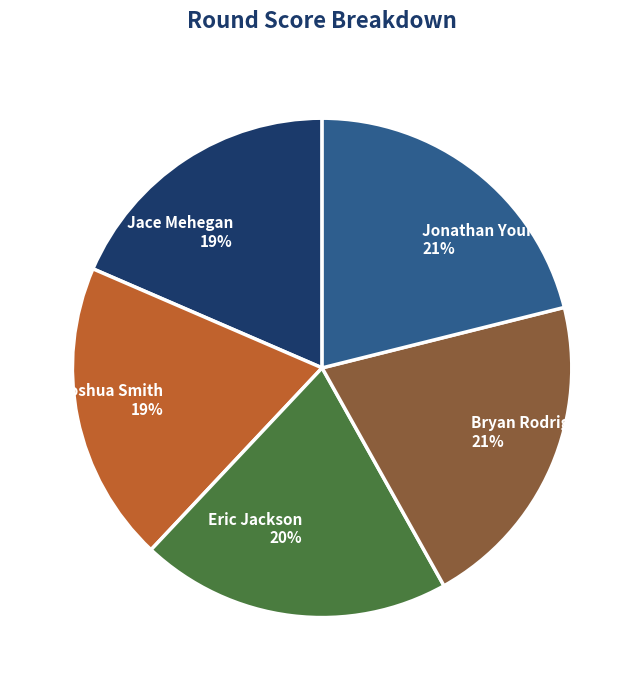

Which has a higher value, Jonathan Young or Joshua Smith?

Jonathan Young